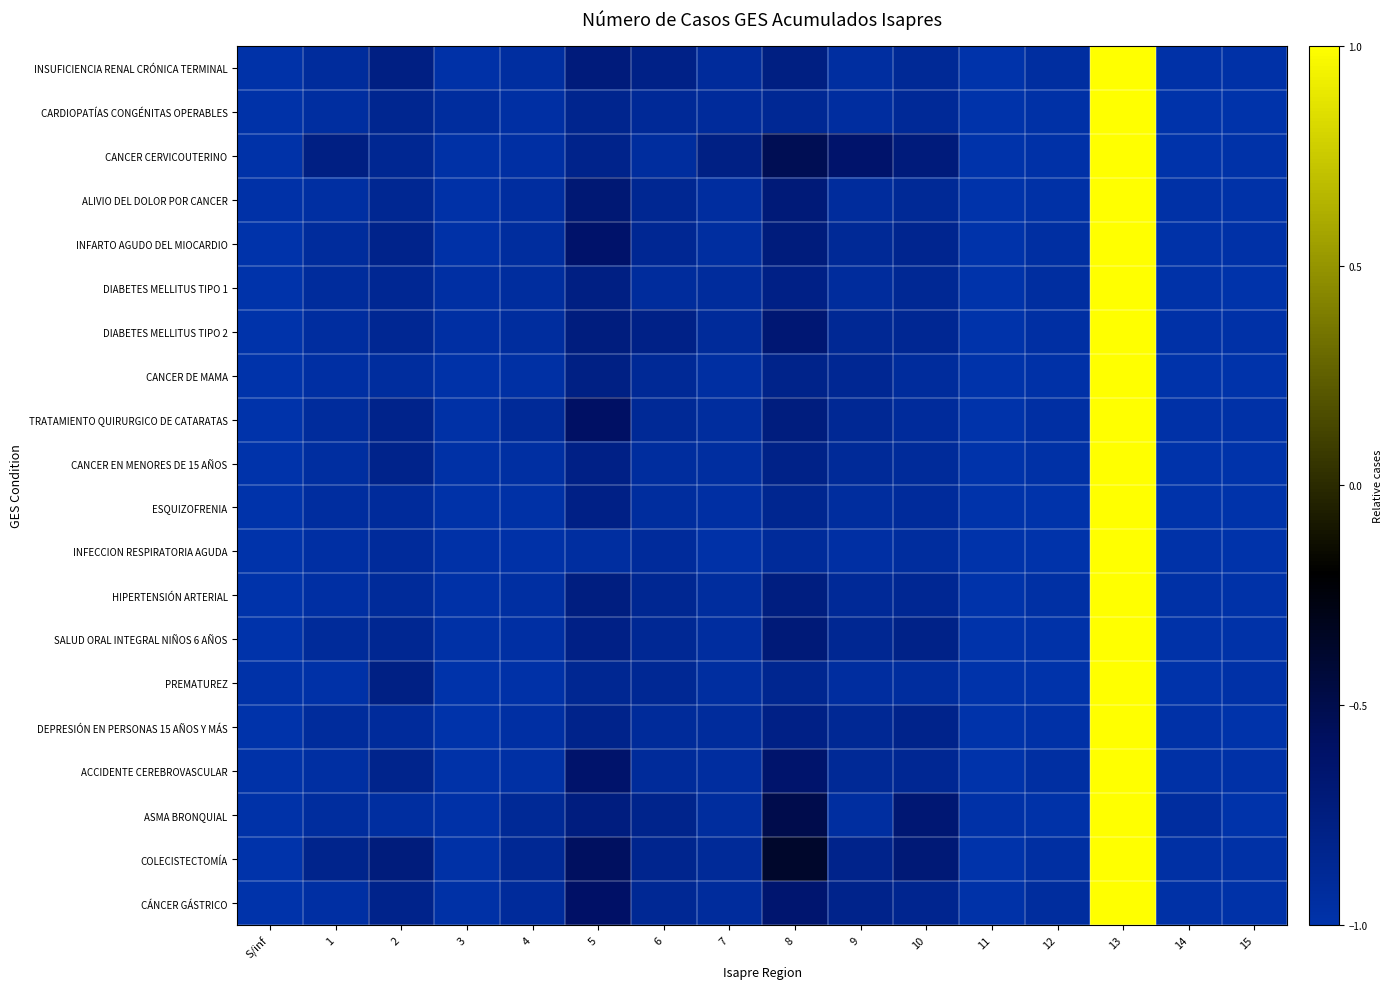

How many categories are shown in the chart?

16